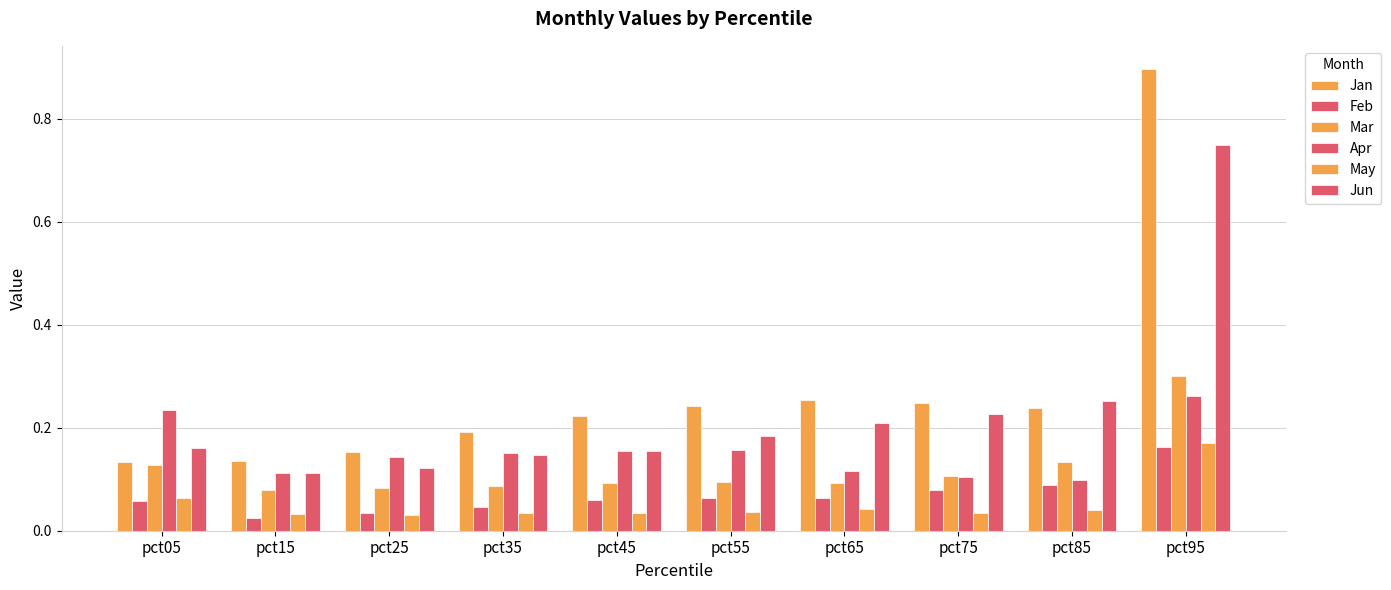

How many groups of bars are there?

10